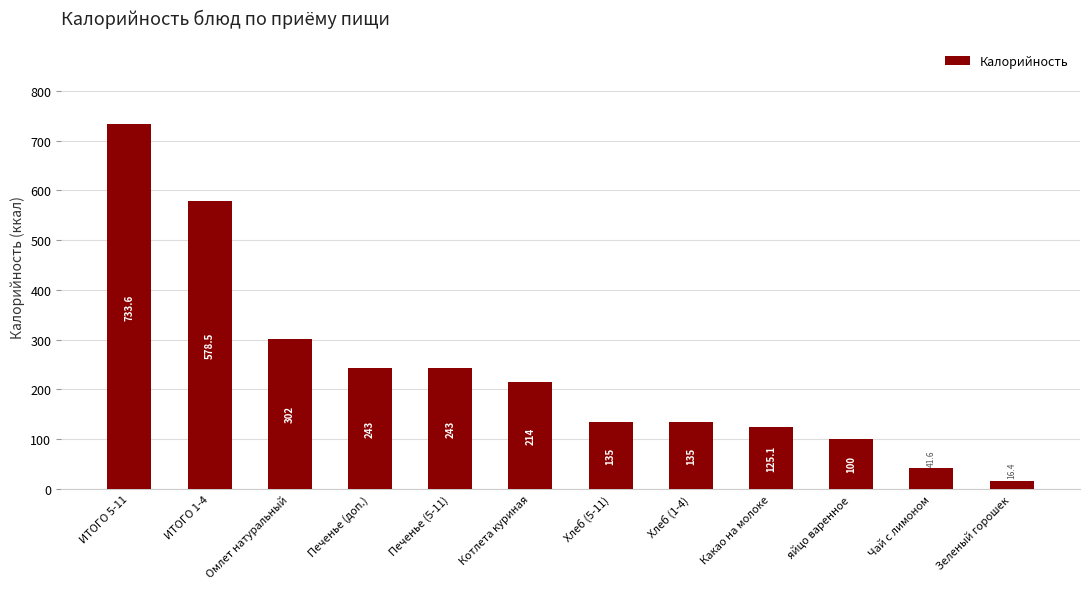

How many bars are there in total?

12